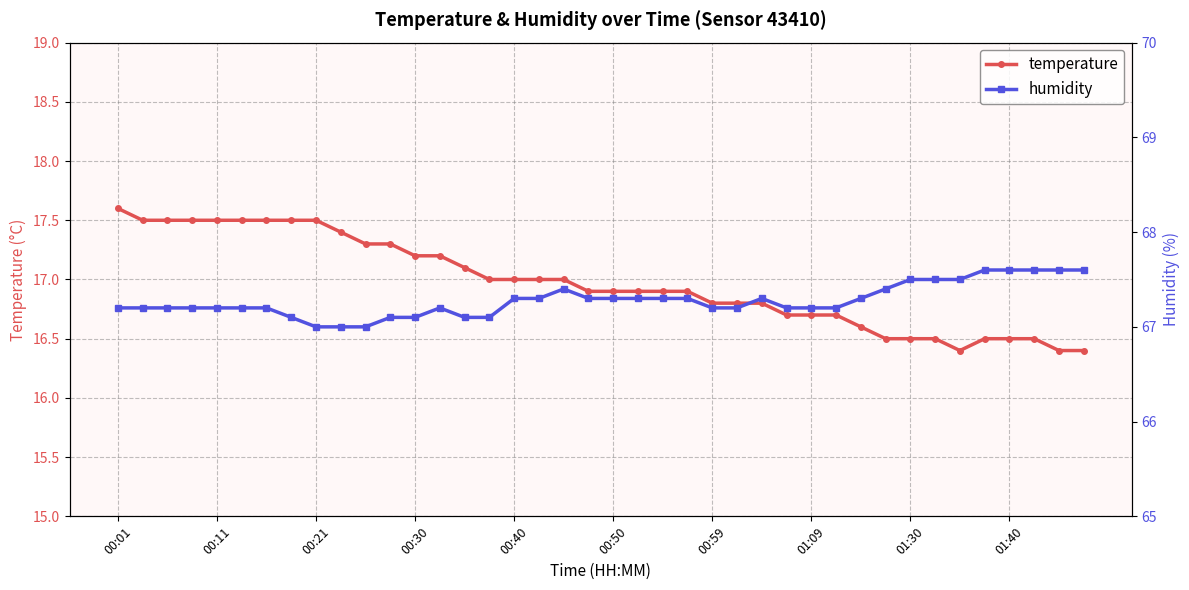

Is it true that temperature equals 17.2 at 00:30?

True